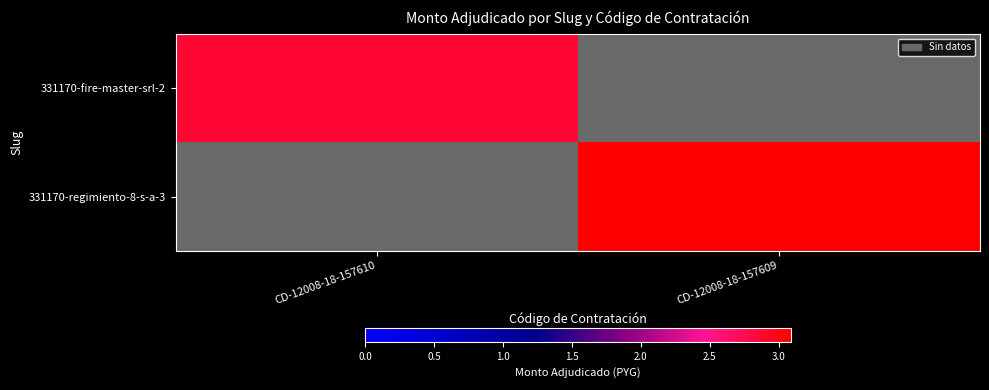

Which category has the lowest value across all series?

CD-12008-18-157609